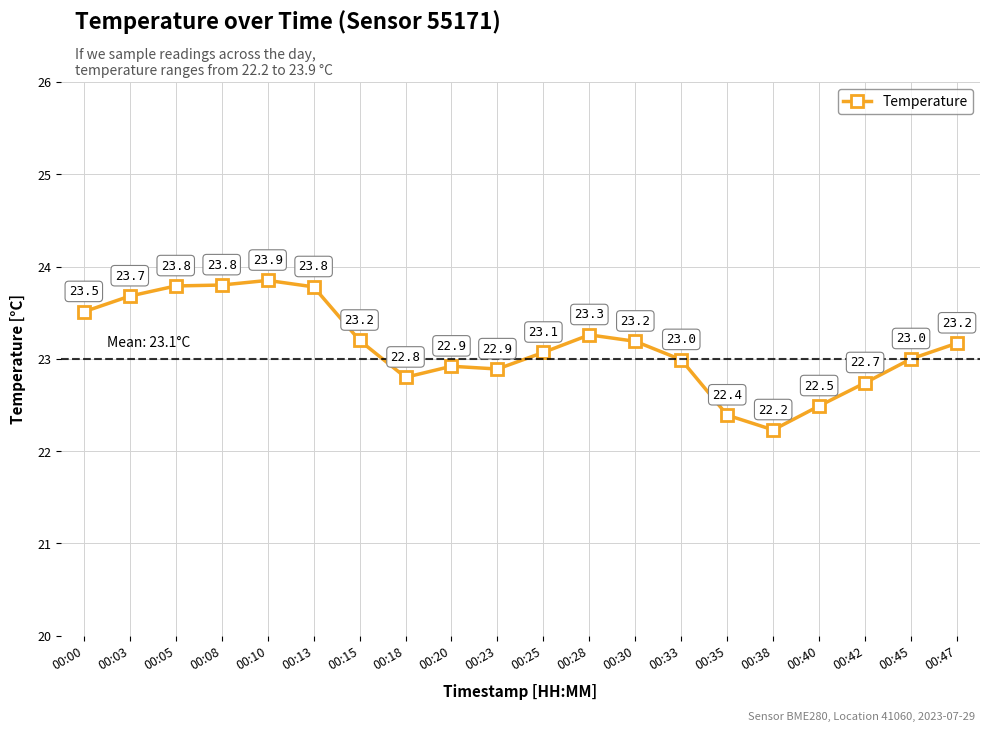

What is the change in value from 00:13 to 00:30?

-0.6